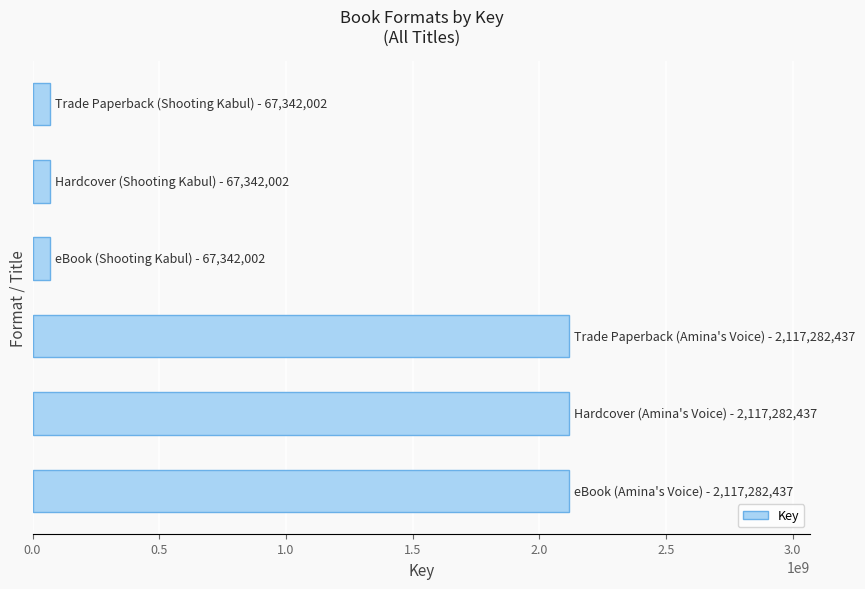

What is the sum of all values?

6553873317